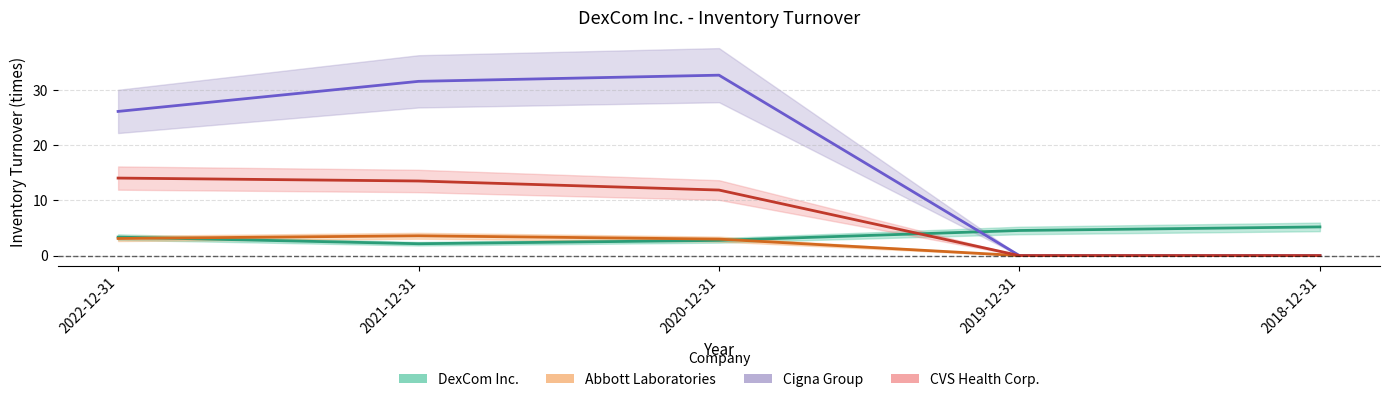

What is the total value across all series at 2018-12-31?

5.2